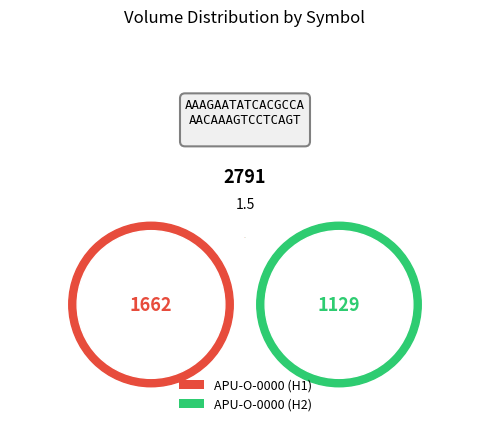

True or false: APU-O-0000 (H1) accounts for 60% of the total.

True